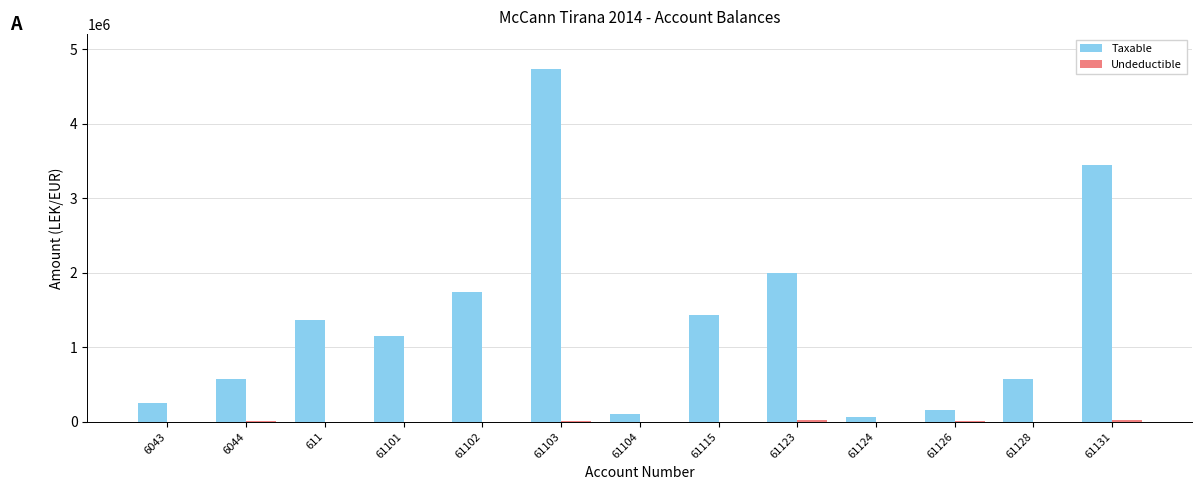

The value of Taxable at 61104 is 105900.0. True or false?

True